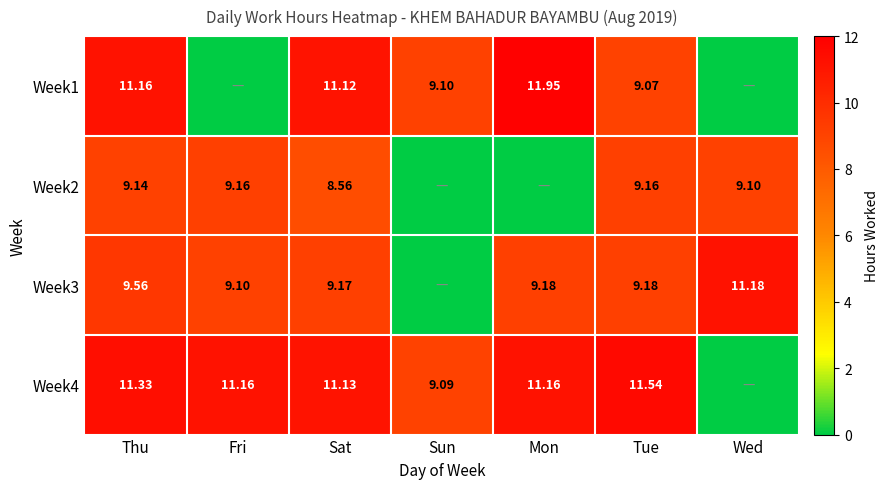

At Thu, list the series in order from smallest to largest.

Week2, Week3, Week1, Week4